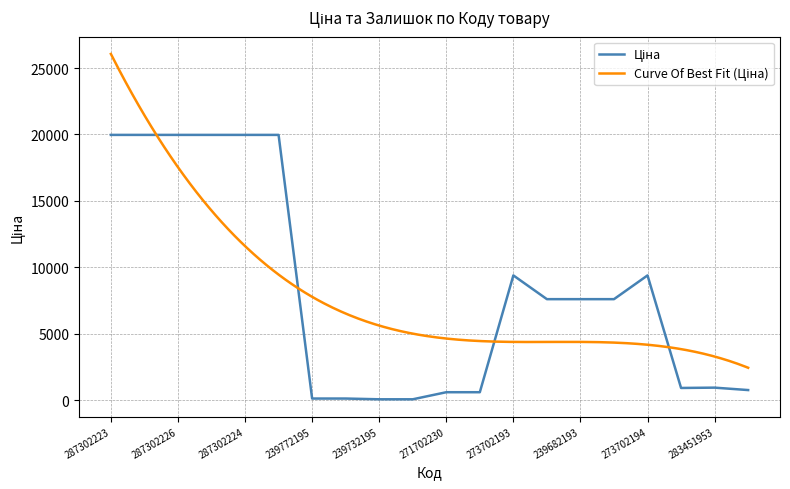

True or false: the data shows 7596.5 at 239682193.

True